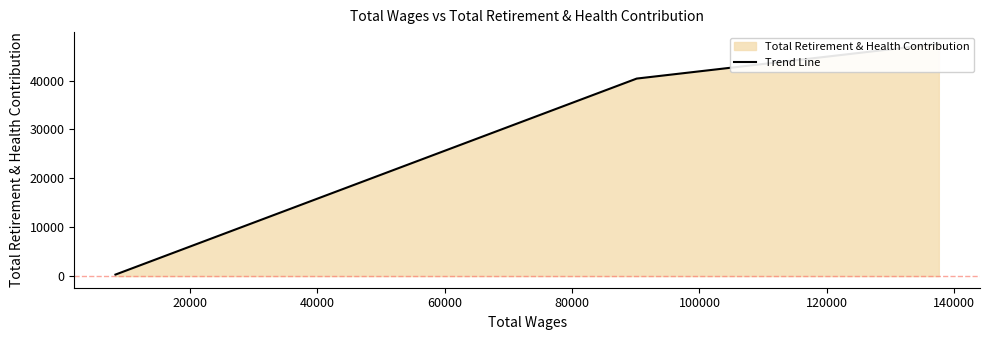

What is the value of the 3rd point from the left?

47544